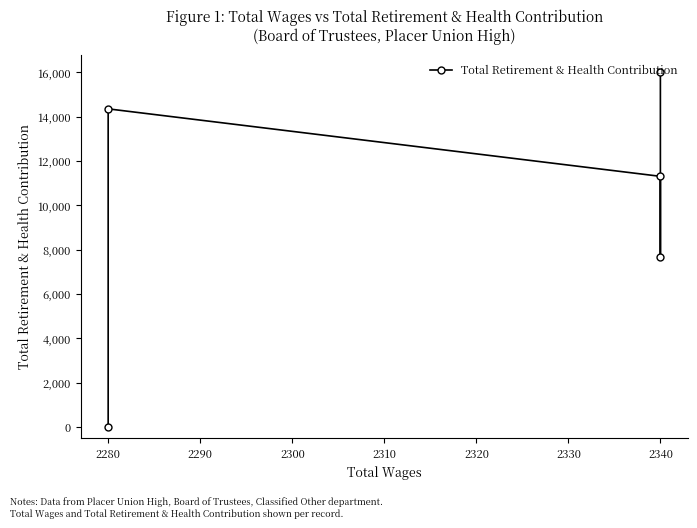

What is the value of the 2nd point from the left?

7692